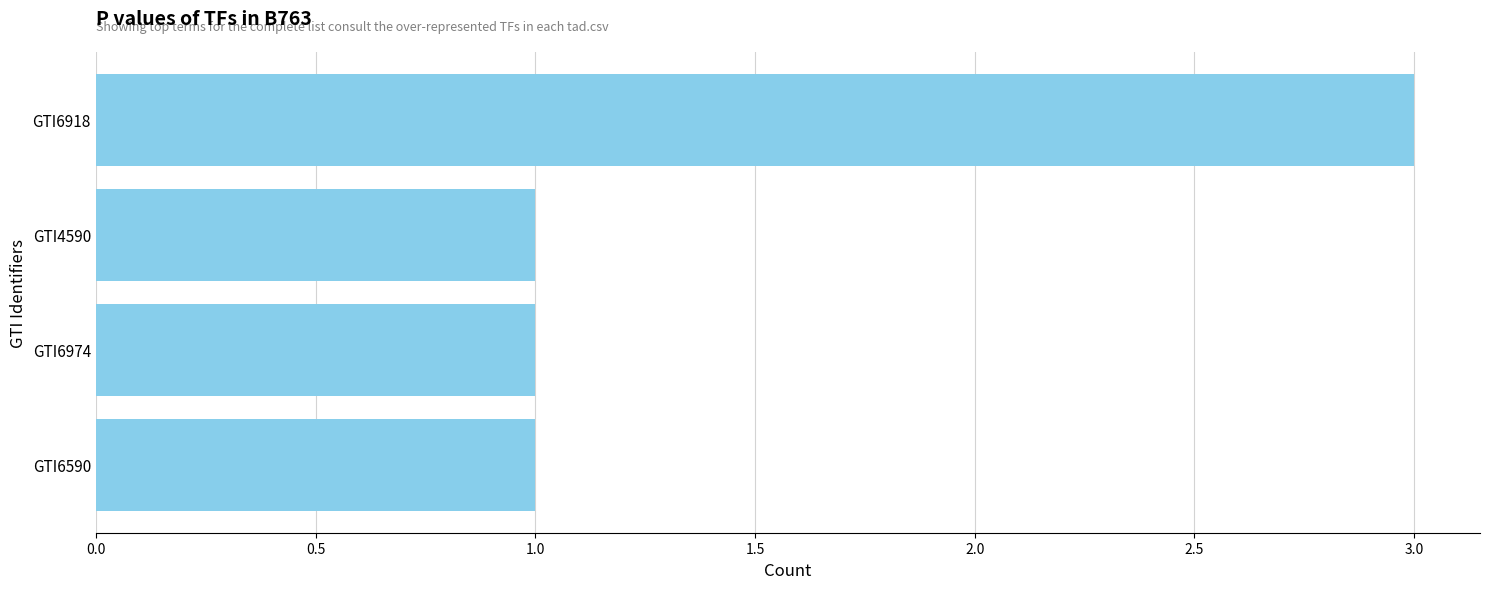

Which label corresponds to the largest value in the chart?

GTI6918